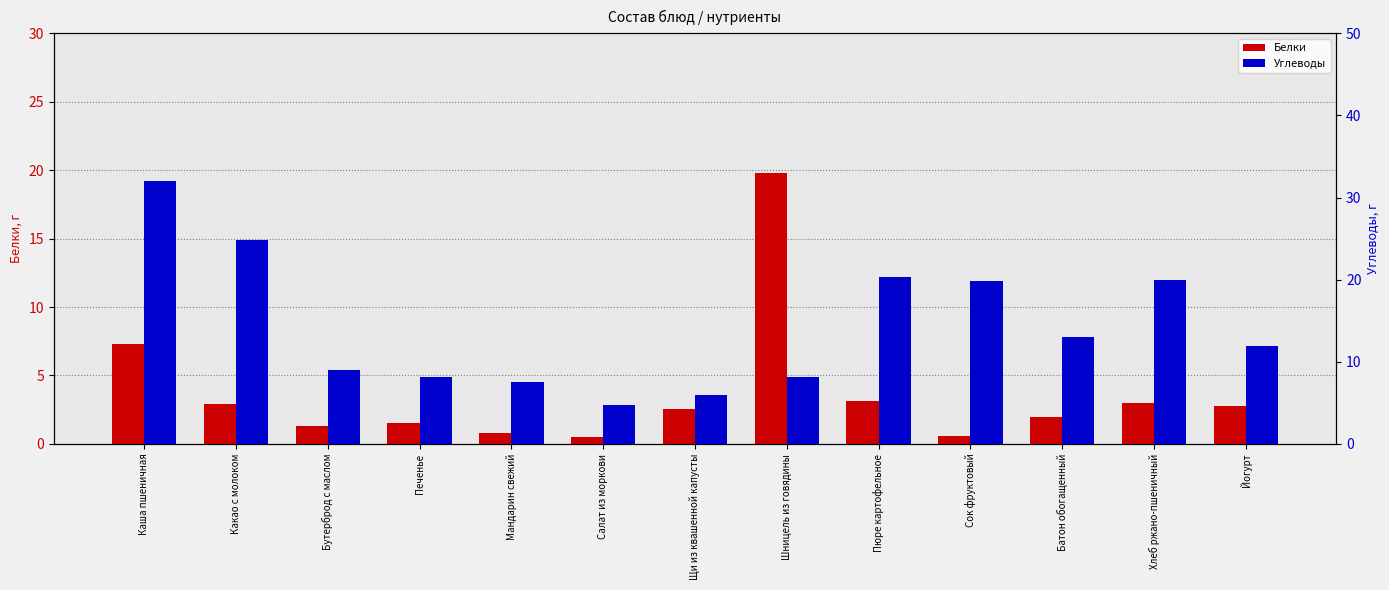

What are all the series names shown in the legend?

Белки, Углеводы